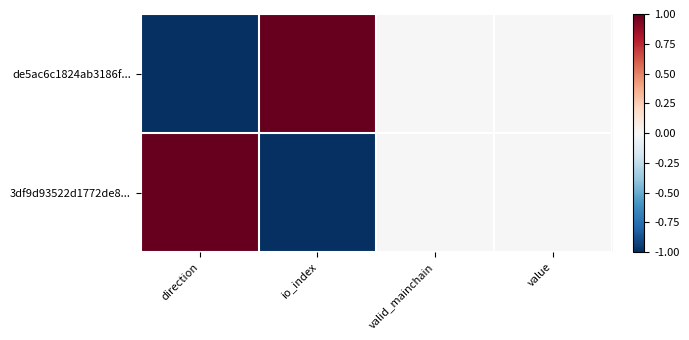

Reading right to left, list all the values displayed in this chart.

de5ac6c1824ab3186f...: value=0	valid_mainchain=0	io_index=1	direction=-1
3df9d93522d1772de8...: value=0	valid_mainchain=0	io_index=-1	direction=1